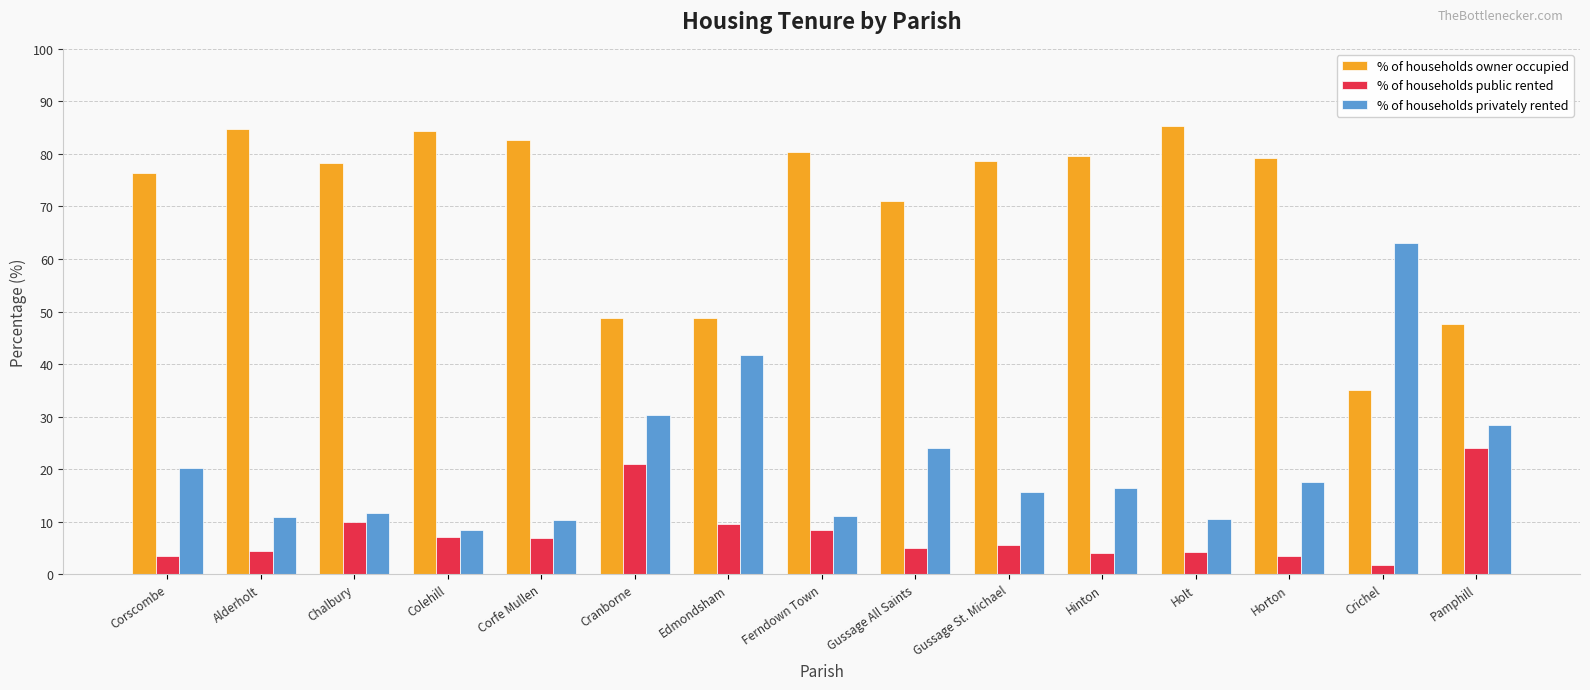

Which category has the lowest value in the % of households owner occupied series?

Crichel